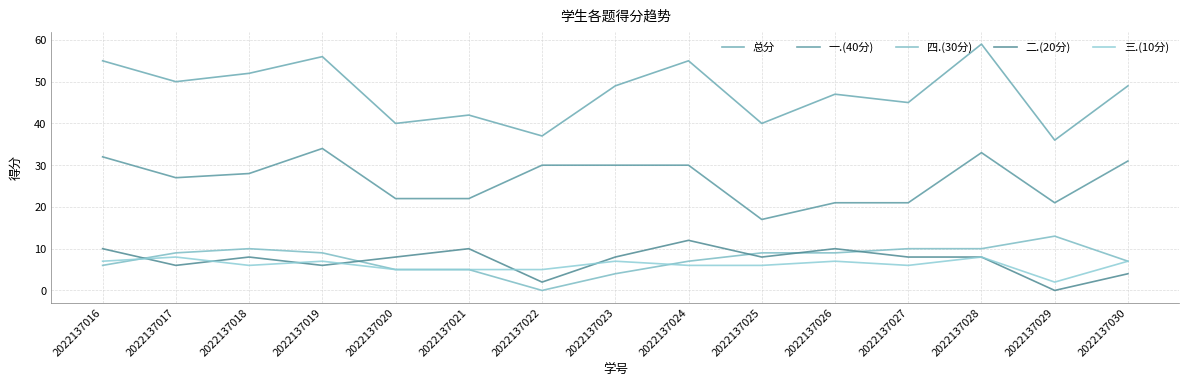

Which series ends up on top after the final intersection of 三.(10分) and 四.(30分)?

四.(30分)